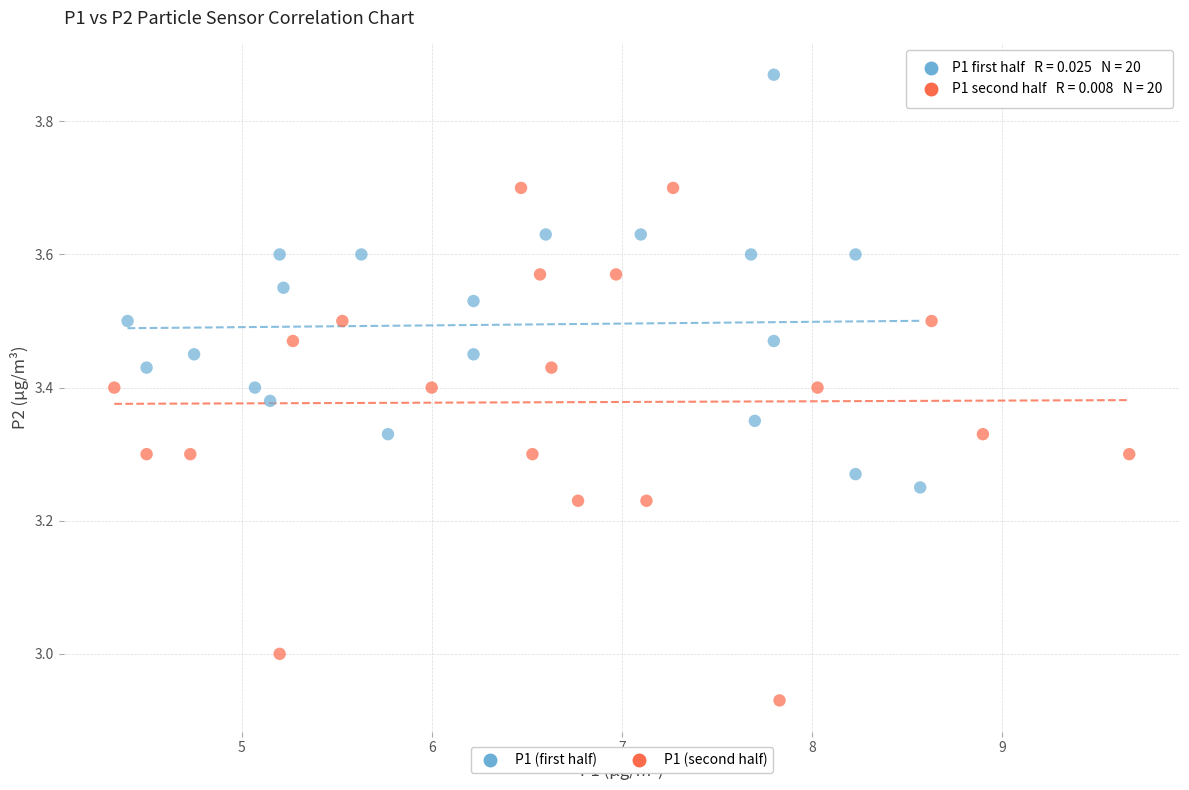

What are all the series names shown in the legend?

P1 (first half), P1 (second half)